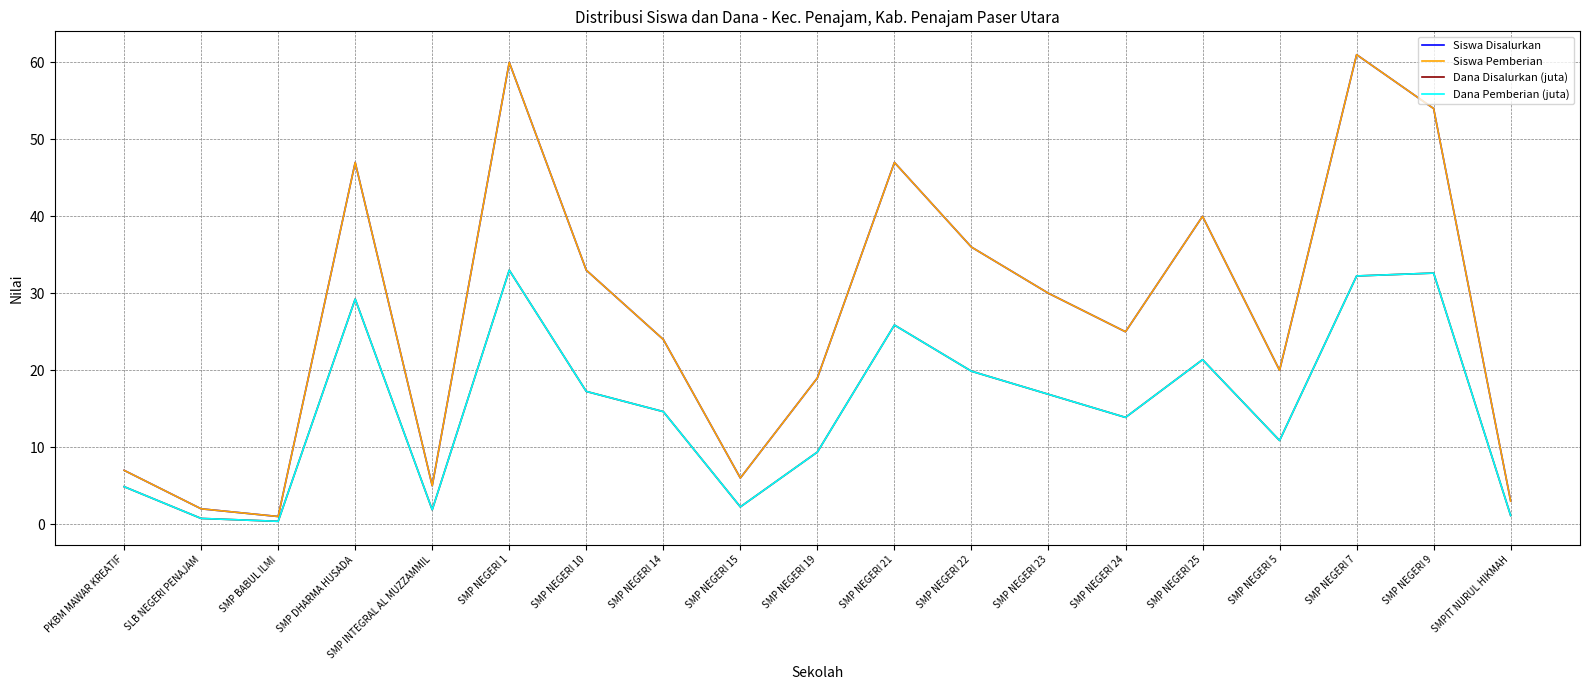

Reading left to right, extract all data points from this chart.

Siswa Disalurkan: PKBM MAWAR KREATIF=7.0	SLB NEGERI PENAJAM=2.0	SMP BABUL ILMI=1.0	SMP DHARMA HUSADA=47.0	SMP INTEGRAL AL MUZZAMMIL=5.0	SMP NEGERI 1=60.0	SMP NEGERI 10=33.0	SMP NEGERI 14=24.0	SMP NEGERI 15=6.0	SMP NEGERI 19=19.0	SMP NEGERI 21=47.0	SMP NEGERI 22=36.0	SMP NEGERI 23=30.0	SMP NEGERI 24=25.0	SMP NEGERI 25=40.0	SMP NEGERI 5=20.0	SMP NEGERI 7=61.0	SMP NEGERI 9=54.0	SMPIT NURUL HIKMAH=3.0
Siswa Pemberian: PKBM MAWAR KREATIF=7.0	SLB NEGERI PENAJAM=2.0	SMP BABUL ILMI=1.0	SMP DHARMA HUSADA=47.0	SMP INTEGRAL AL MUZZAMMIL=5.0	SMP NEGERI 1=60.0	SMP NEGERI 10=33.0	SMP NEGERI 14=24.0	SMP NEGERI 15=6.0	SMP NEGERI 19=19.0	SMP NEGERI 21=47.0	SMP NEGERI 22=36.0	SMP NEGERI 23=30.0	SMP NEGERI 24=25.0	SMP NEGERI 25=40.0	SMP NEGERI 5=20.0	SMP NEGERI 7=61.0	SMP NEGERI 9=54.0	SMPIT NURUL HIKMAH=3.0
Dana Disalurkan (juta): PKBM MAWAR KREATIF=4.9	SLB NEGERI PENAJAM=0.8	SMP BABUL ILMI=0.4	SMP DHARMA HUSADA=29.2	SMP INTEGRAL AL MUZZAMMIL=1.9	SMP NEGERI 1=33.0	SMP NEGERI 10=17.2	SMP NEGERI 14=14.6	SMP NEGERI 15=2.2	SMP NEGERI 19=9.4	SMP NEGERI 21=25.9	SMP NEGERI 22=19.9	SMP NEGERI 23=16.9	SMP NEGERI 24=13.9	SMP NEGERI 25=21.4	SMP NEGERI 5=10.9	SMP NEGERI 7=32.2	SMP NEGERI 9=32.6	SMPIT NURUL HIKMAH=1.1
Dana Pemberian (juta): PKBM MAWAR KREATIF=4.9	SLB NEGERI PENAJAM=0.8	SMP BABUL ILMI=0.4	SMP DHARMA HUSADA=29.2	SMP INTEGRAL AL MUZZAMMIL=1.9	SMP NEGERI 1=33.0	SMP NEGERI 10=17.2	SMP NEGERI 14=14.6	SMP NEGERI 15=2.2	SMP NEGERI 19=9.4	SMP NEGERI 21=25.9	SMP NEGERI 22=19.9	SMP NEGERI 23=16.9	SMP NEGERI 24=13.9	SMP NEGERI 25=21.4	SMP NEGERI 5=10.9	SMP NEGERI 7=32.2	SMP NEGERI 9=32.6	SMPIT NURUL HIKMAH=1.1